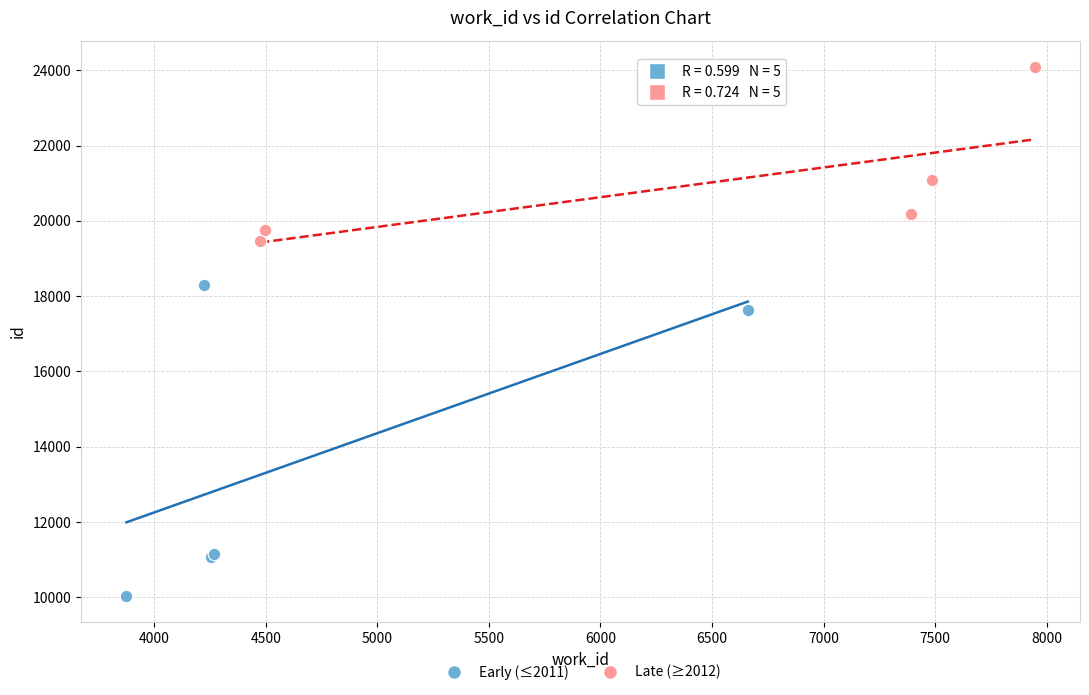

Which series reaches the minimum Y coordinate?

Early (≤2011)